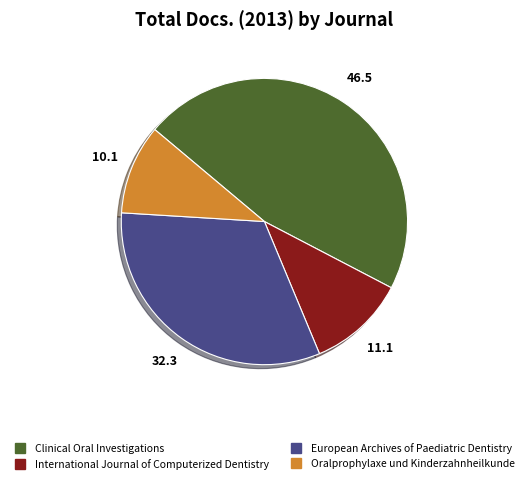

Is it true that Oralprophylaxe und Kinderzahnheilkunde is 18% of the pie?

False